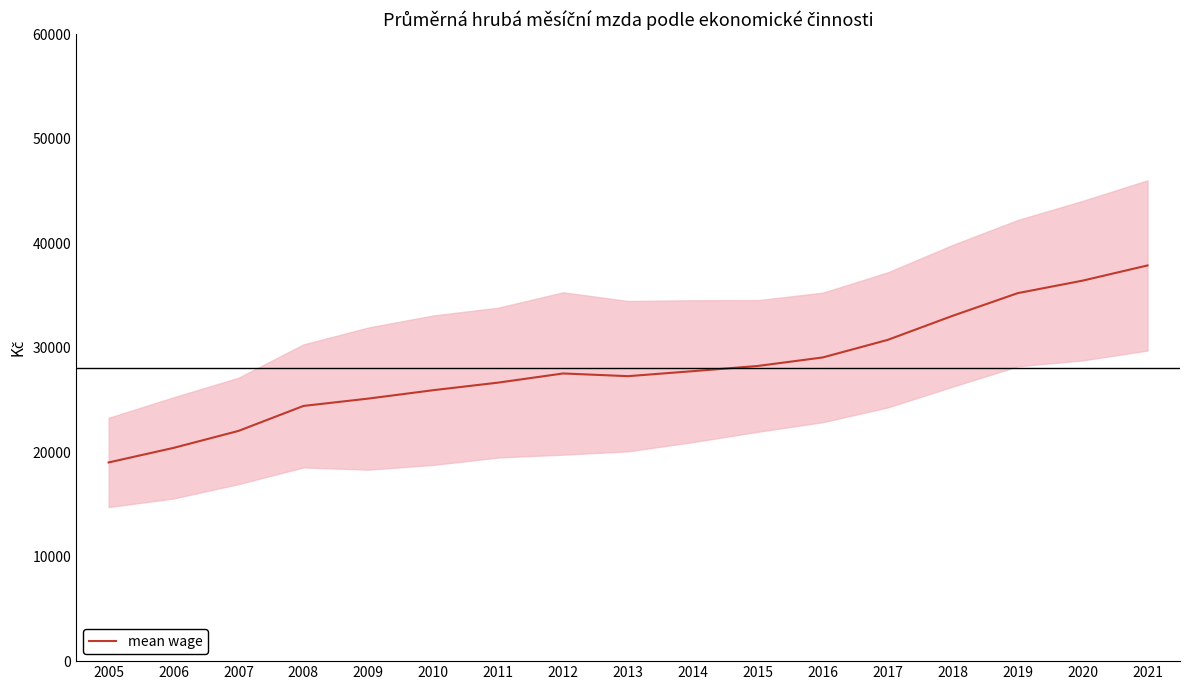

What is the change in value from 2018 to 2020?

+3361.8